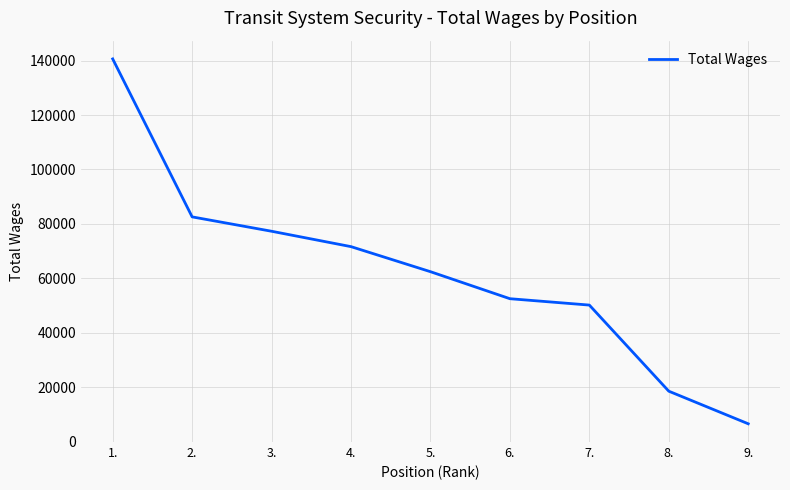

The value at 7. is 50171. True or false?

True